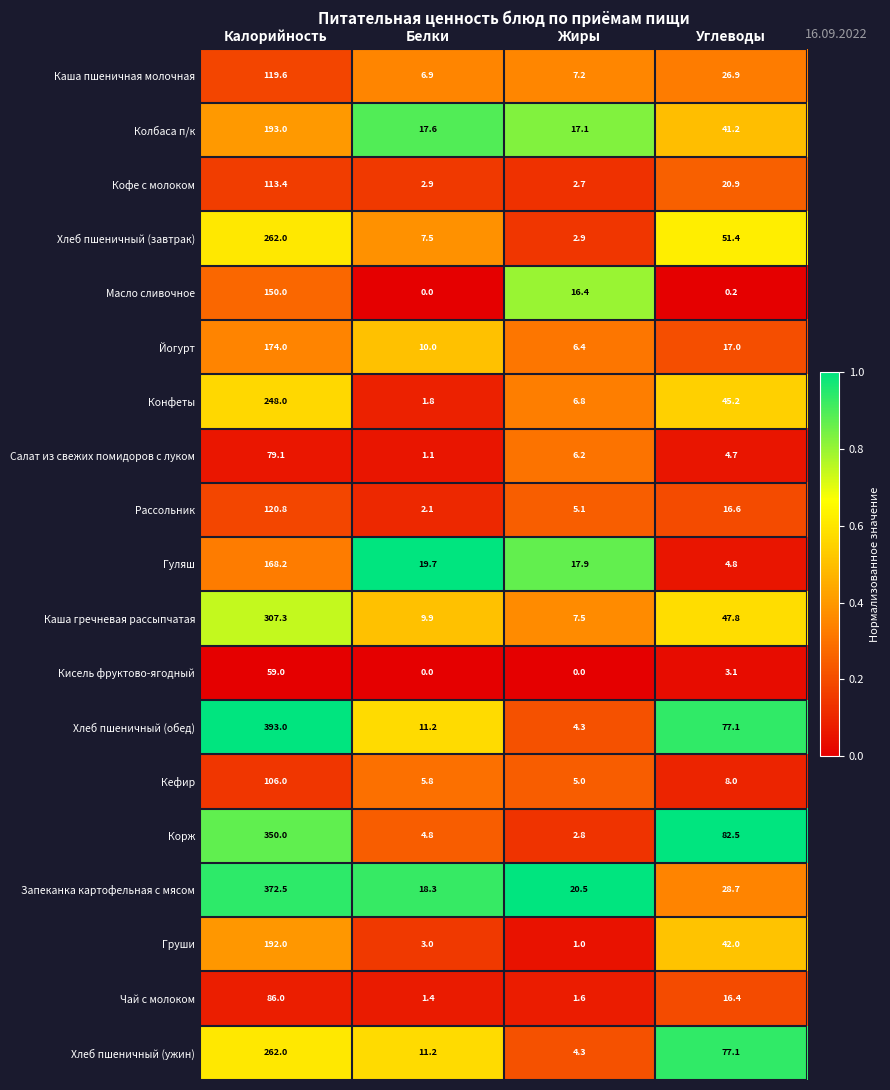

Rank the categories by Рассольник value from highest to lowest.

Калорийность, Углеводы, Жиры, Белки